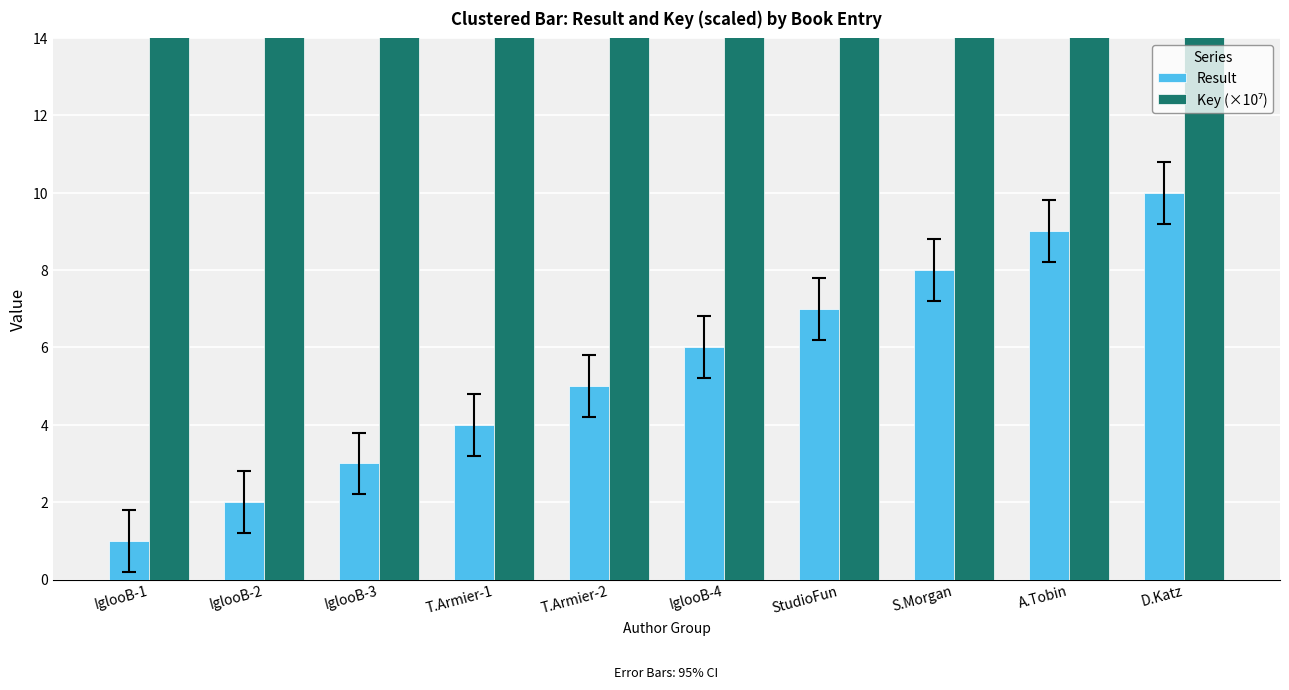

How many values in the Result series exceed 6?

4